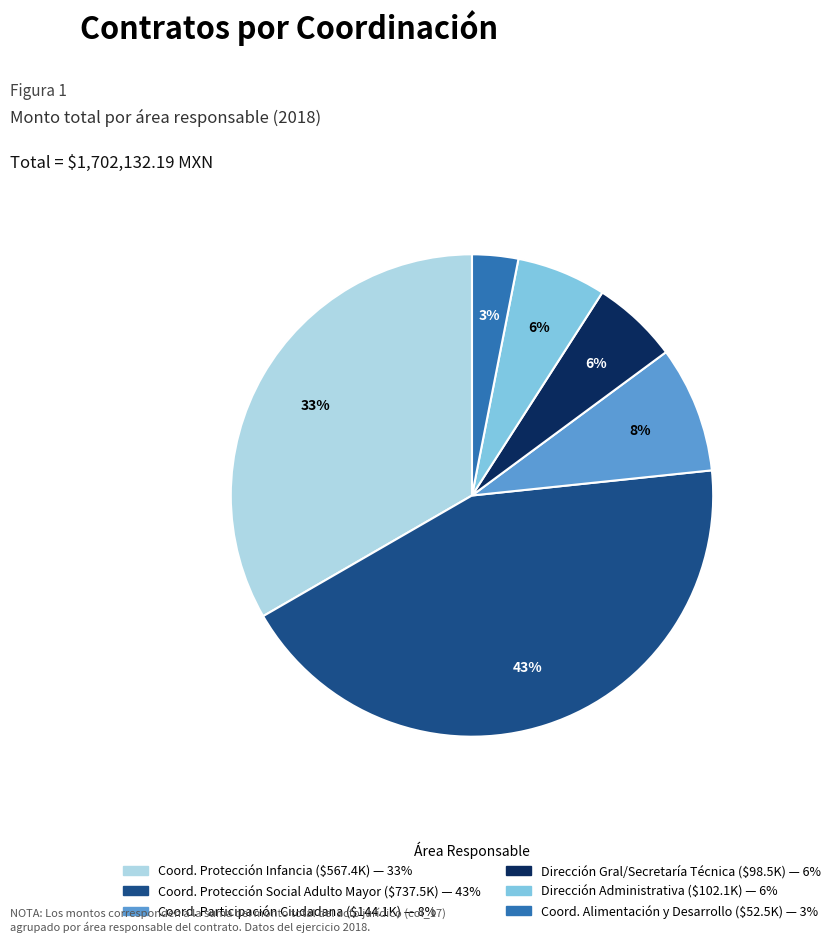

Does any single category account for the majority?

No